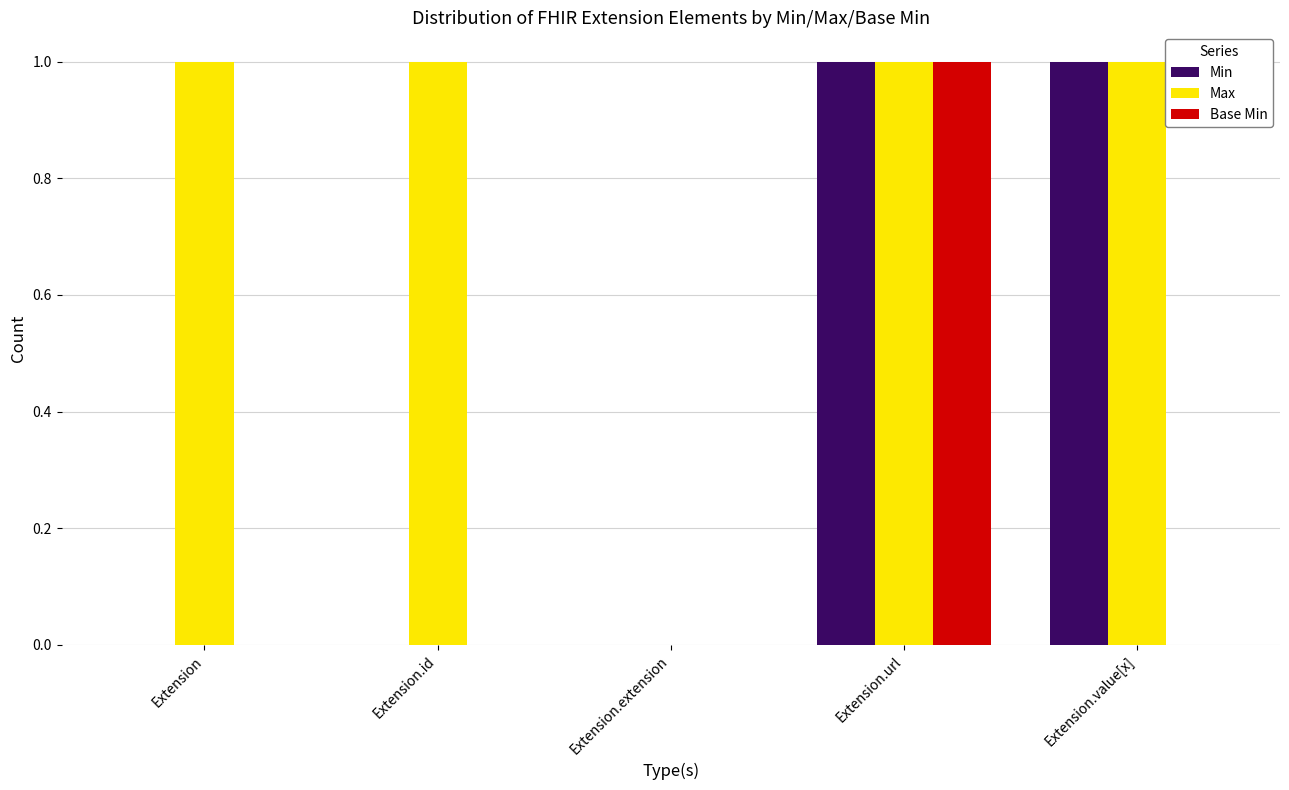

How many data points does each series have?

5